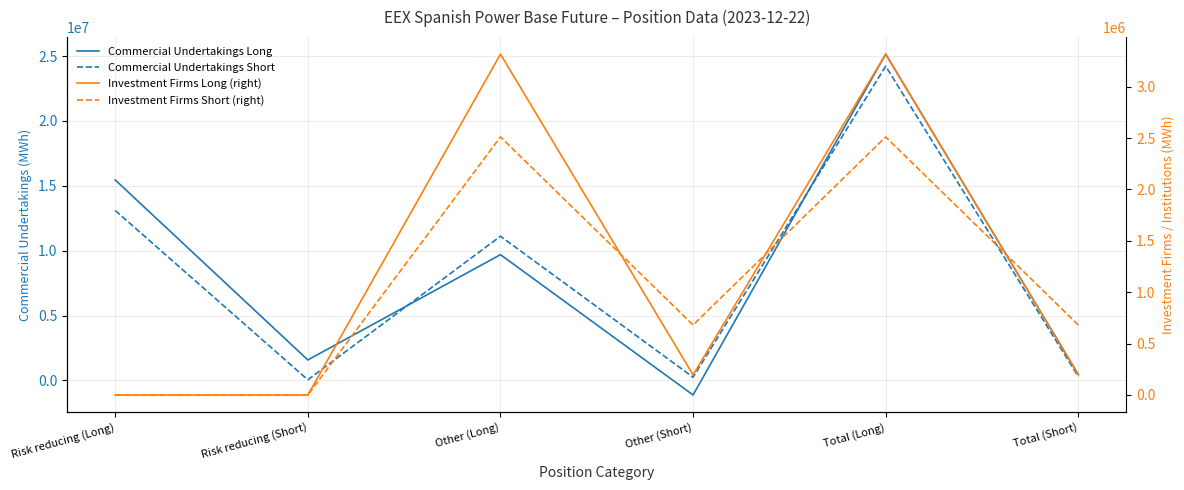

What is the spread (max minus min) of values at Risk reducing (Long)?

15455651